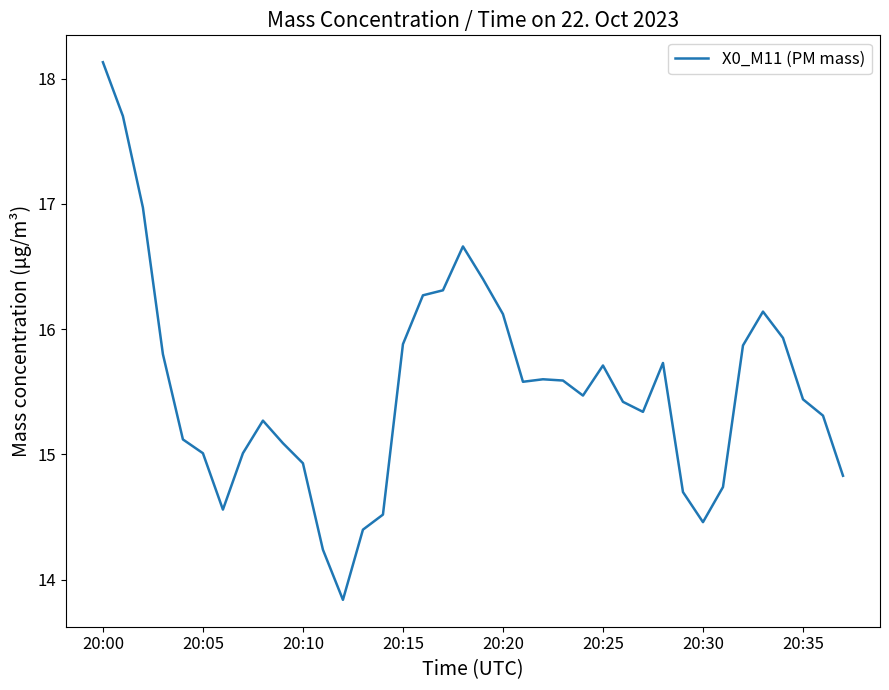

What is the greatest value displayed?

18.1